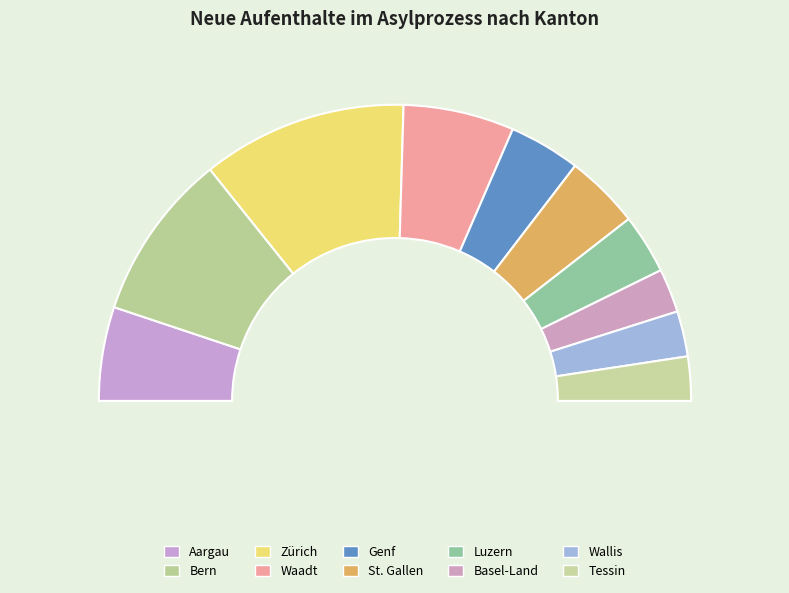

Is there any slice that represents more than half of the pie?

No